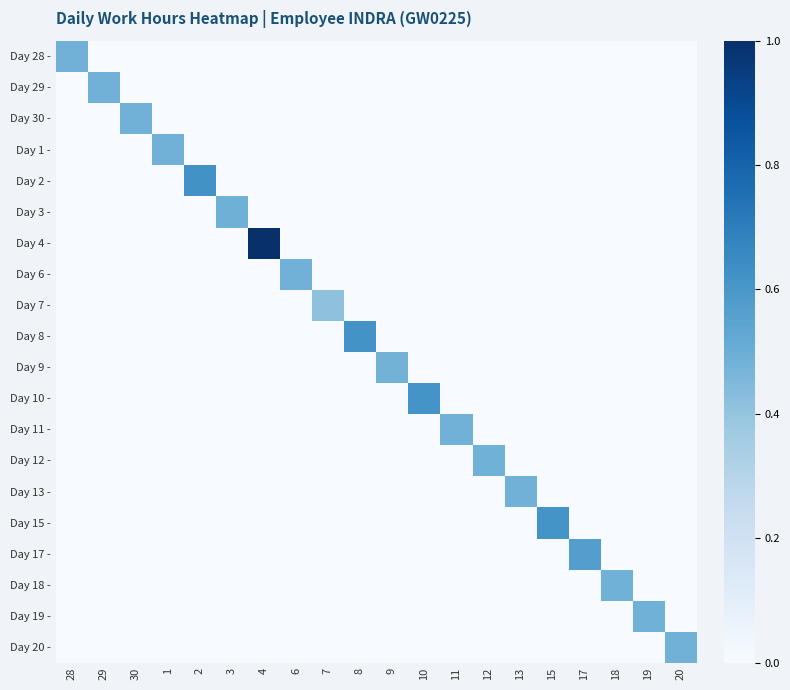

Reading left to right, what are all the values shown in this chart?

Day 28 -: 28=0.5	29=0.0	30=0.0	1=0.0	2=0.0	3=0.0	4=0.0	6=0.0	7=0.0	8=0.0	9=0.0	10=0.0	11=0.0	12=0.0	13=0.0	15=0.0	17=0.0	18=0.0	19=0.0	20=0.0
Day 29 -: 28=0.0	29=0.5	30=0.0	1=0.0	2=0.0	3=0.0	4=0.0	6=0.0	7=0.0	8=0.0	9=0.0	10=0.0	11=0.0	12=0.0	13=0.0	15=0.0	17=0.0	18=0.0	19=0.0	20=0.0
Day 30 -: 28=0.0	29=0.0	30=0.5	1=0.0	2=0.0	3=0.0	4=0.0	6=0.0	7=0.0	8=0.0	9=0.0	10=0.0	11=0.0	12=0.0	13=0.0	15=0.0	17=0.0	18=0.0	19=0.0	20=0.0
Day 1 -: 28=0.0	29=0.0	30=0.0	1=0.5	2=0.0	3=0.0	4=0.0	6=0.0	7=0.0	8=0.0	9=0.0	10=0.0	11=0.0	12=0.0	13=0.0	15=0.0	17=0.0	18=0.0	19=0.0	20=0.0
Day 2 -: 28=0.0	29=0.0	30=0.0	1=0.0	2=0.6	3=0.0	4=0.0	6=0.0	7=0.0	8=0.0	9=0.0	10=0.0	11=0.0	12=0.0	13=0.0	15=0.0	17=0.0	18=0.0	19=0.0	20=0.0
Day 3 -: 28=0.0	29=0.0	30=0.0	1=0.0	2=0.0	3=0.5	4=0.0	6=0.0	7=0.0	8=0.0	9=0.0	10=0.0	11=0.0	12=0.0	13=0.0	15=0.0	17=0.0	18=0.0	19=0.0	20=0.0
Day 4 -: 28=0.0	29=0.0	30=0.0	1=0.0	2=0.0	3=0.0	4=1.0	6=0.0	7=0.0	8=0.0	9=0.0	10=0.0	11=0.0	12=0.0	13=0.0	15=0.0	17=0.0	18=0.0	19=0.0	20=0.0
Day 6 -: 28=0.0	29=0.0	30=0.0	1=0.0	2=0.0	3=0.0	4=0.0	6=0.5	7=0.0	8=0.0	9=0.0	10=0.0	11=0.0	12=0.0	13=0.0	15=0.0	17=0.0	18=0.0	19=0.0	20=0.0
Day 7 -: 28=0.0	29=0.0	30=0.0	1=0.0	2=0.0	3=0.0	4=0.0	6=0.0	7=0.4	8=0.0	9=0.0	10=0.0	11=0.0	12=0.0	13=0.0	15=0.0	17=0.0	18=0.0	19=0.0	20=0.0
Day 8 -: 28=0.0	29=0.0	30=0.0	1=0.0	2=0.0	3=0.0	4=0.0	6=0.0	7=0.0	8=0.6	9=0.0	10=0.0	11=0.0	12=0.0	13=0.0	15=0.0	17=0.0	18=0.0	19=0.0	20=0.0
Day 9 -: 28=0.0	29=0.0	30=0.0	1=0.0	2=0.0	3=0.0	4=0.0	6=0.0	7=0.0	8=0.0	9=0.5	10=0.0	11=0.0	12=0.0	13=0.0	15=0.0	17=0.0	18=0.0	19=0.0	20=0.0
Day 10 -: 28=0.0	29=0.0	30=0.0	1=0.0	2=0.0	3=0.0	4=0.0	6=0.0	7=0.0	8=0.0	9=0.0	10=0.6	11=0.0	12=0.0	13=0.0	15=0.0	17=0.0	18=0.0	19=0.0	20=0.0
Day 11 -: 28=0.0	29=0.0	30=0.0	1=0.0	2=0.0	3=0.0	4=0.0	6=0.0	7=0.0	8=0.0	9=0.0	10=0.0	11=0.5	12=0.0	13=0.0	15=0.0	17=0.0	18=0.0	19=0.0	20=0.0
Day 12 -: 28=0.0	29=0.0	30=0.0	1=0.0	2=0.0	3=0.0	4=0.0	6=0.0	7=0.0	8=0.0	9=0.0	10=0.0	11=0.0	12=0.5	13=0.0	15=0.0	17=0.0	18=0.0	19=0.0	20=0.0
Day 13 -: 28=0.0	29=0.0	30=0.0	1=0.0	2=0.0	3=0.0	4=0.0	6=0.0	7=0.0	8=0.0	9=0.0	10=0.0	11=0.0	12=0.0	13=0.5	15=0.0	17=0.0	18=0.0	19=0.0	20=0.0
Day 15 -: 28=0.0	29=0.0	30=0.0	1=0.0	2=0.0	3=0.0	4=0.0	6=0.0	7=0.0	8=0.0	9=0.0	10=0.0	11=0.0	12=0.0	13=0.0	15=0.6	17=0.0	18=0.0	19=0.0	20=0.0
Day 17 -: 28=0.0	29=0.0	30=0.0	1=0.0	2=0.0	3=0.0	4=0.0	6=0.0	7=0.0	8=0.0	9=0.0	10=0.0	11=0.0	12=0.0	13=0.0	15=0.0	17=0.6	18=0.0	19=0.0	20=0.0
Day 18 -: 28=0.0	29=0.0	30=0.0	1=0.0	2=0.0	3=0.0	4=0.0	6=0.0	7=0.0	8=0.0	9=0.0	10=0.0	11=0.0	12=0.0	13=0.0	15=0.0	17=0.0	18=0.5	19=0.0	20=0.0
Day 19 -: 28=0.0	29=0.0	30=0.0	1=0.0	2=0.0	3=0.0	4=0.0	6=0.0	7=0.0	8=0.0	9=0.0	10=0.0	11=0.0	12=0.0	13=0.0	15=0.0	17=0.0	18=0.0	19=0.5	20=0.0
Day 20 -: 28=0.0	29=0.0	30=0.0	1=0.0	2=0.0	3=0.0	4=0.0	6=0.0	7=0.0	8=0.0	9=0.0	10=0.0	11=0.0	12=0.0	13=0.0	15=0.0	17=0.0	18=0.0	19=0.0	20=0.5